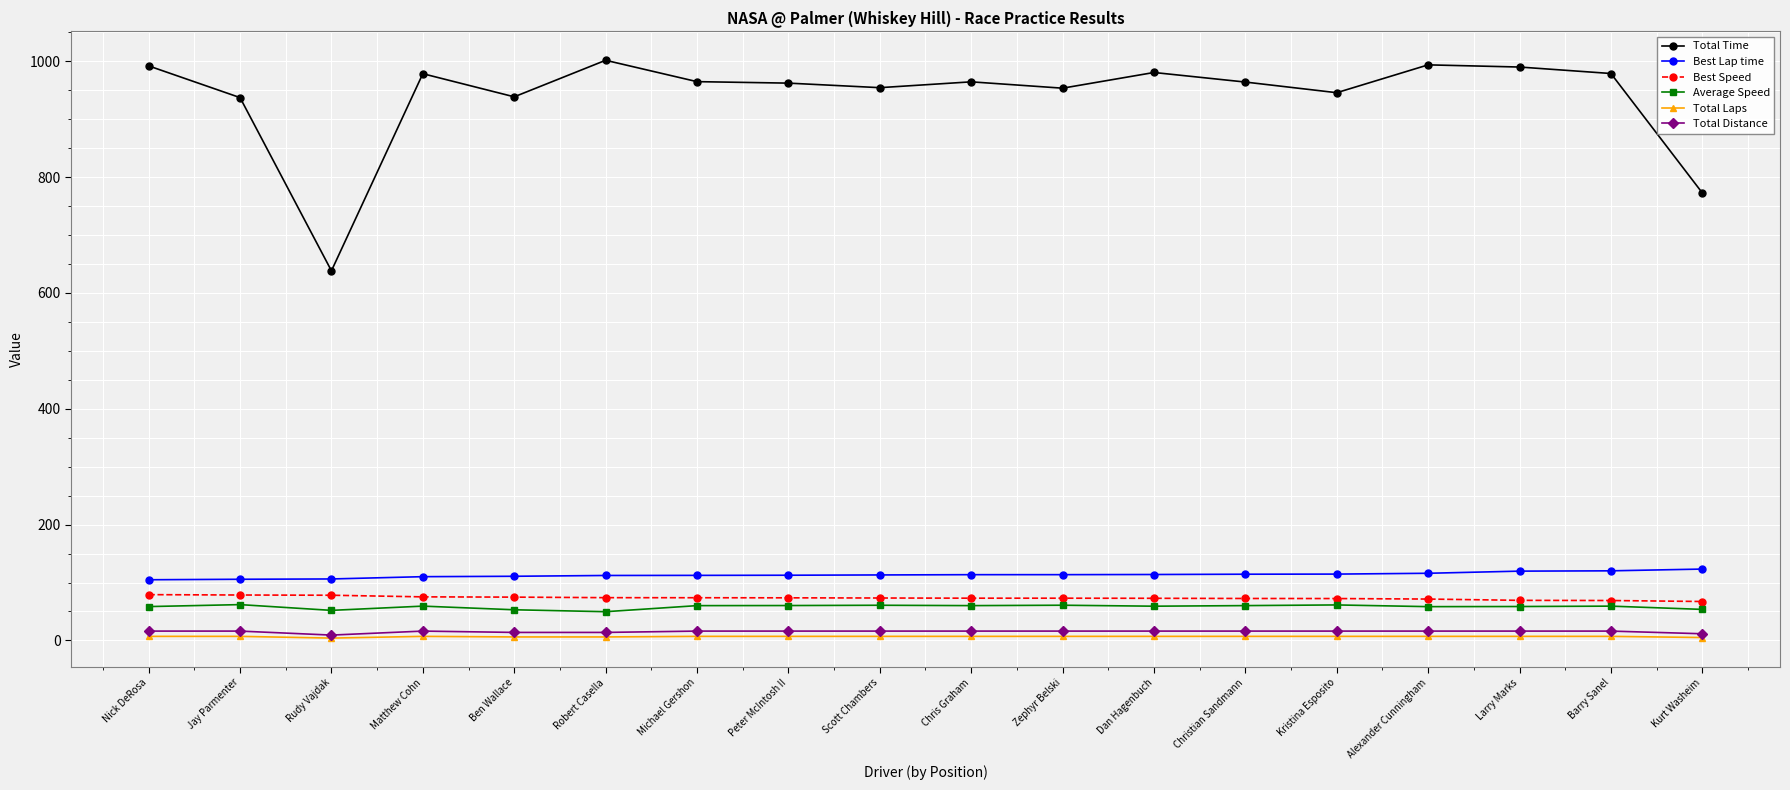

True or false: Total Laps and Best Speed cross at least once.

False